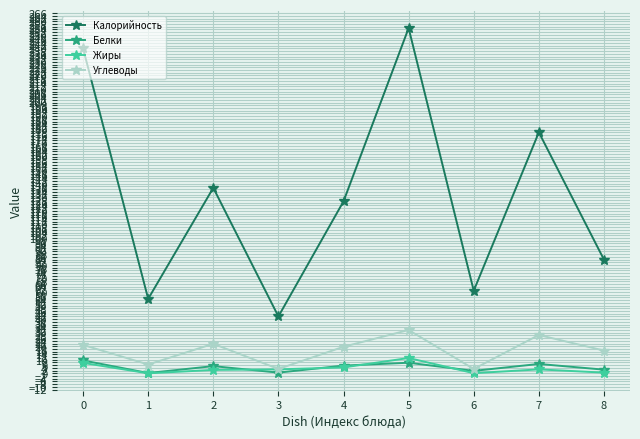

The Белки series shows 2.7 at 8. True or false?

True